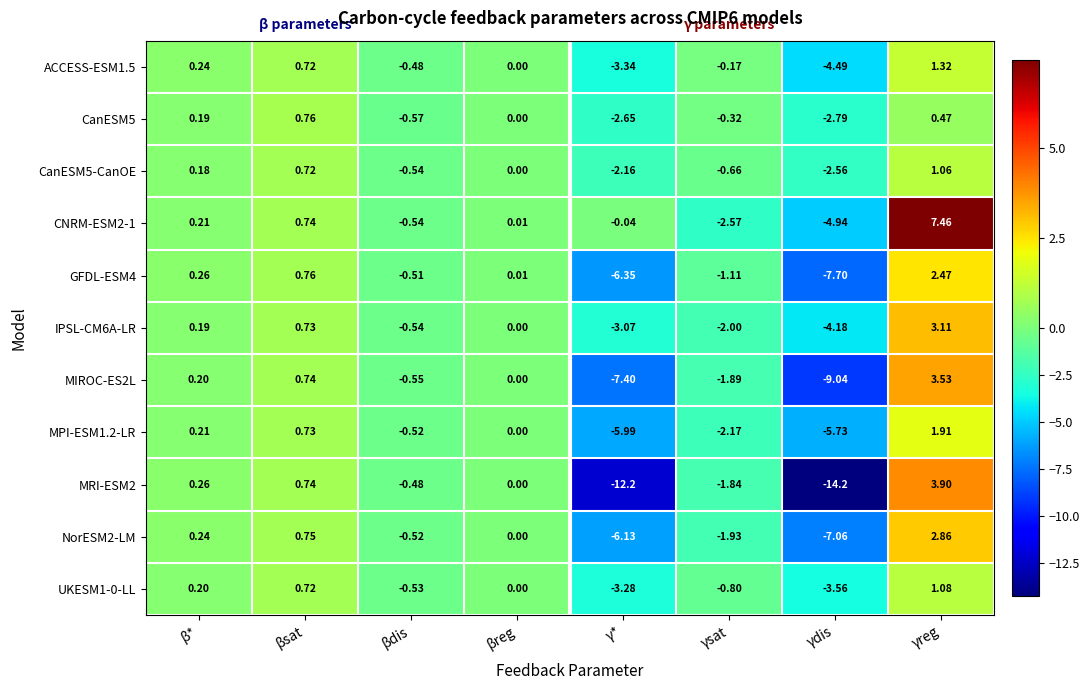

How many categories are shown in the chart?

8